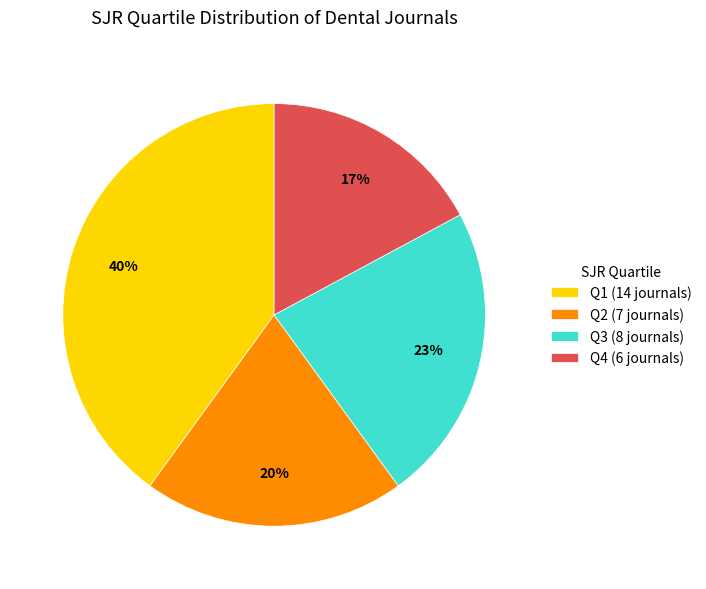

Does Q3 account for over 50% of the chart?

No